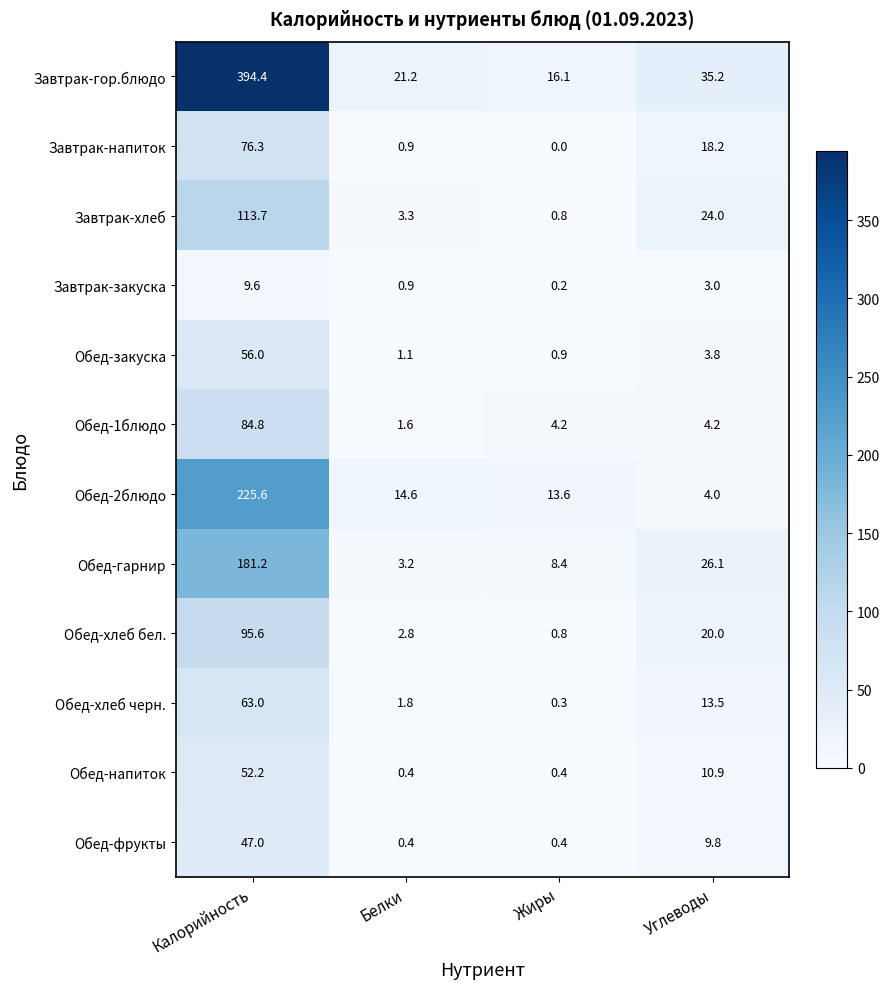

Is it true that Обед-2блюдо equals 386.9 at Калорийность?

False